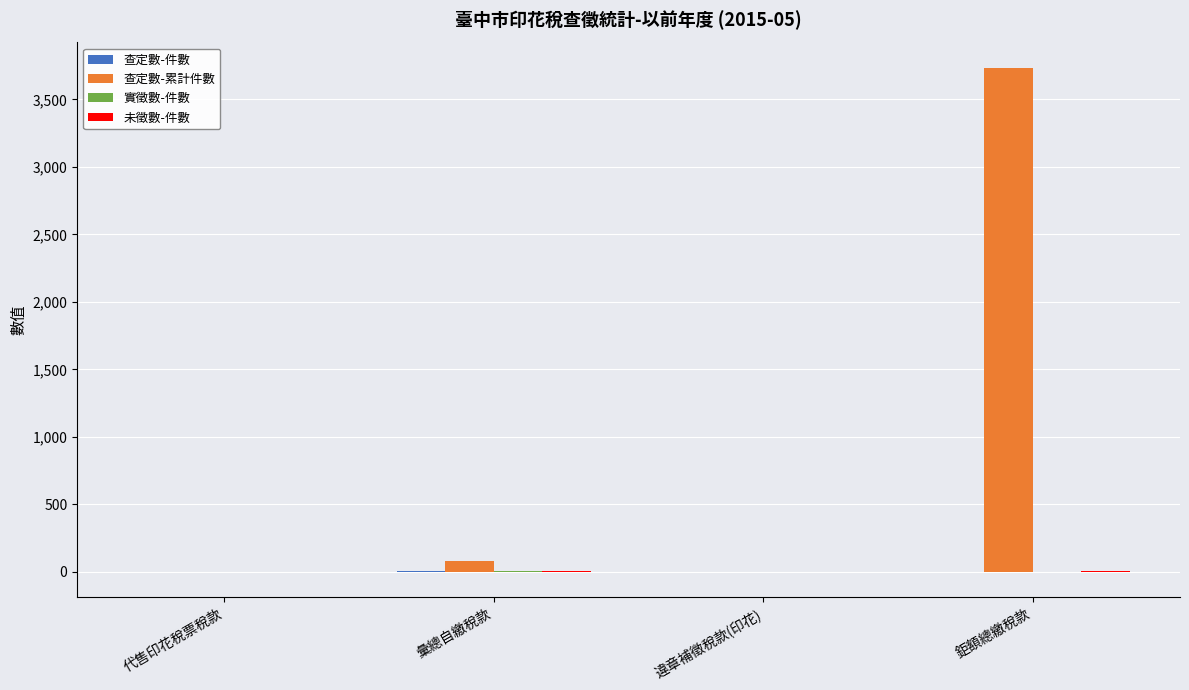

At which category is the sum across all series the highest?

鉅額總繳稅款